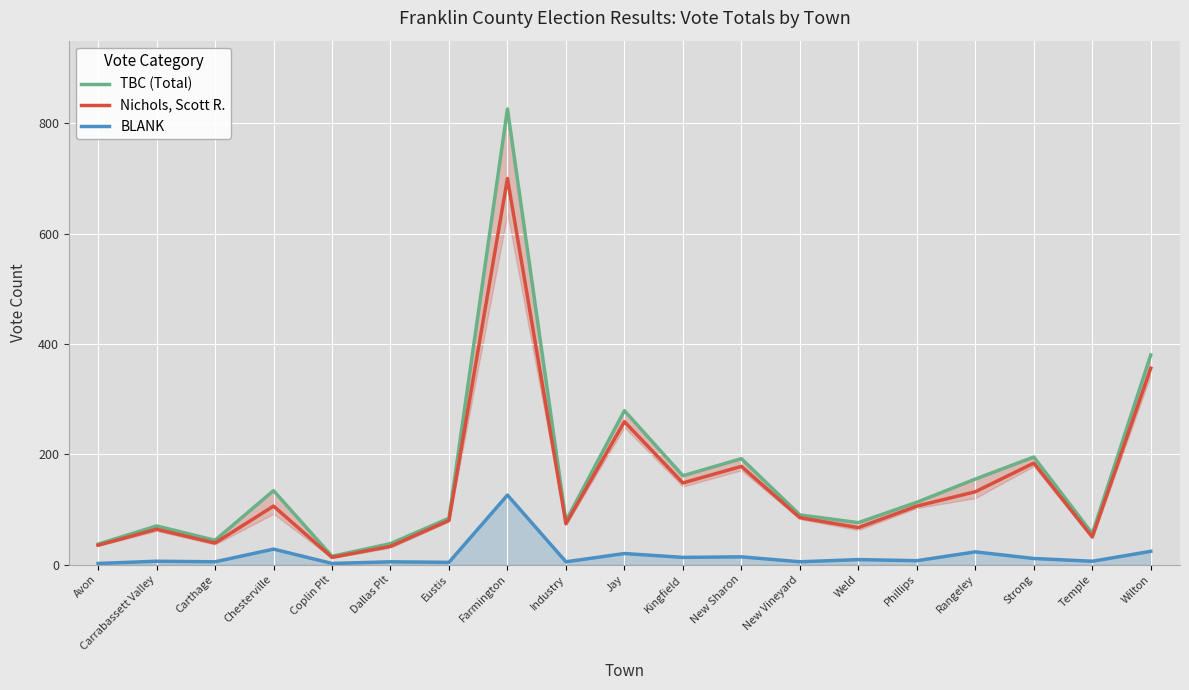

How many lines are shown in the chart?

3